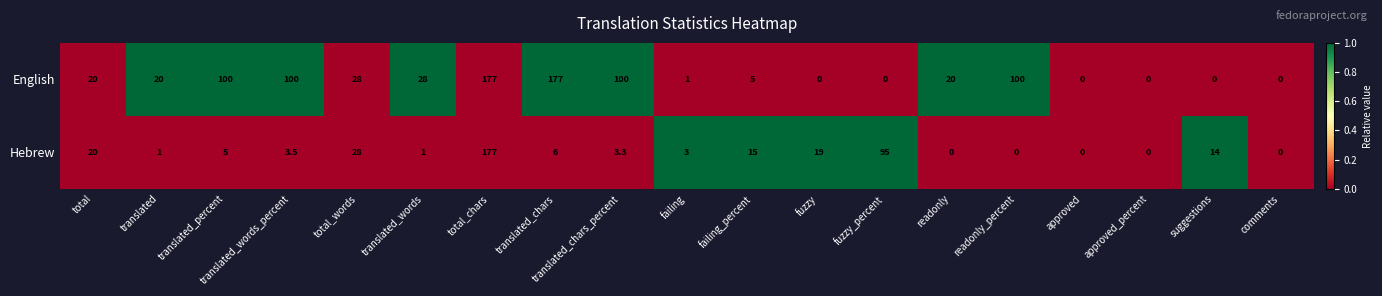

True or false: Hebrew has a value of 95.0 at fuzzy_percent.

True